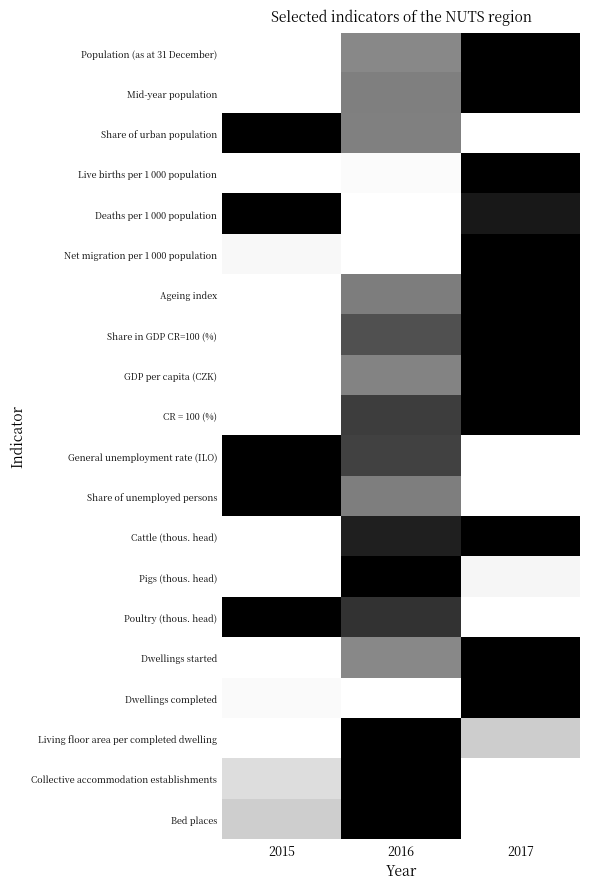

At 2016, list the series in order from smallest to largest.

Deaths per 1 000 population, Net migration per 1 000 population, Dwellings completed, Live births per 1 000 population, Dwellings started, Population (as at 31 December), GDP per capita (CZK), Share of urban population, Mid-year population, Share of unemployed persons, Ageing index, Share in GDP CR=100 (%), General unemployment rate (ILO), CR = 100 (%), Poultry (thous. head), Cattle (thous. head), Pigs (thous. head), Living floor area per completed dwelling, Collective accommodation establishments, Bed places